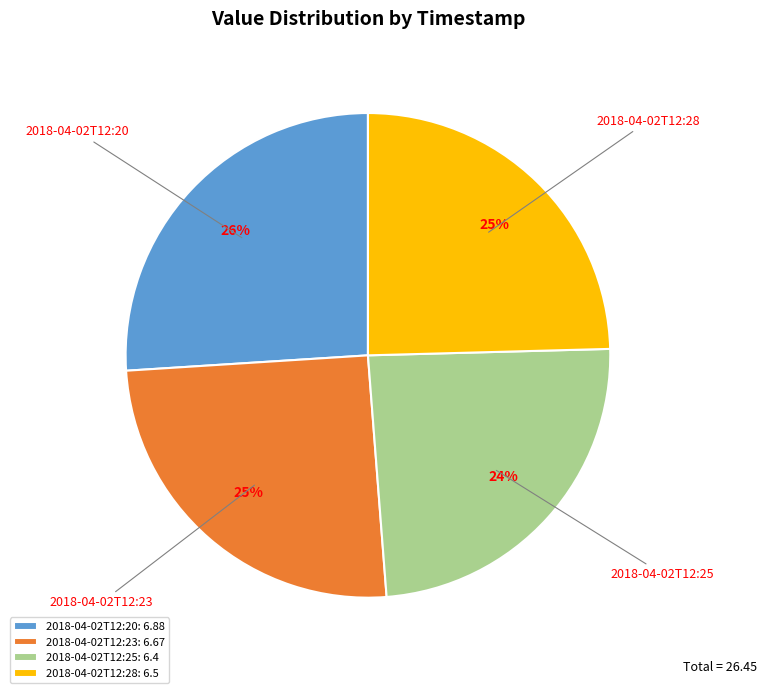

What is the largest slice in the pie chart?

2018-04-02T12:20